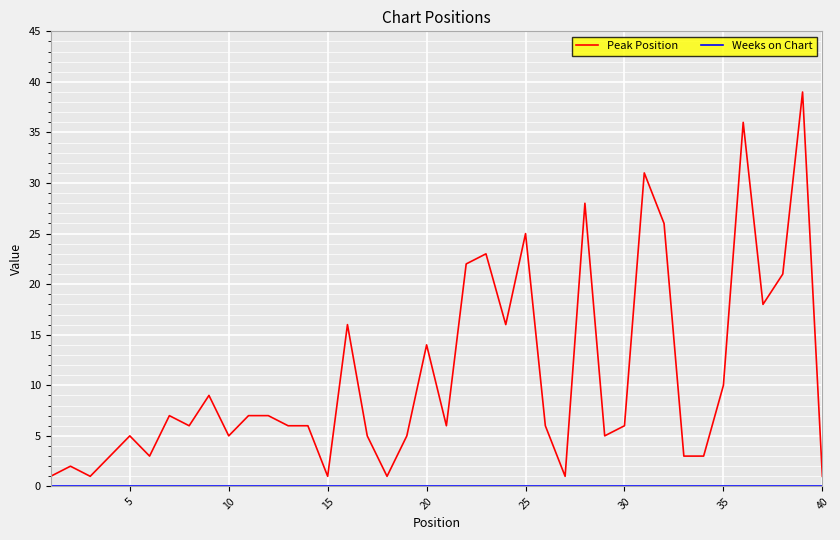

What is the maximum value for Peak Position?

39